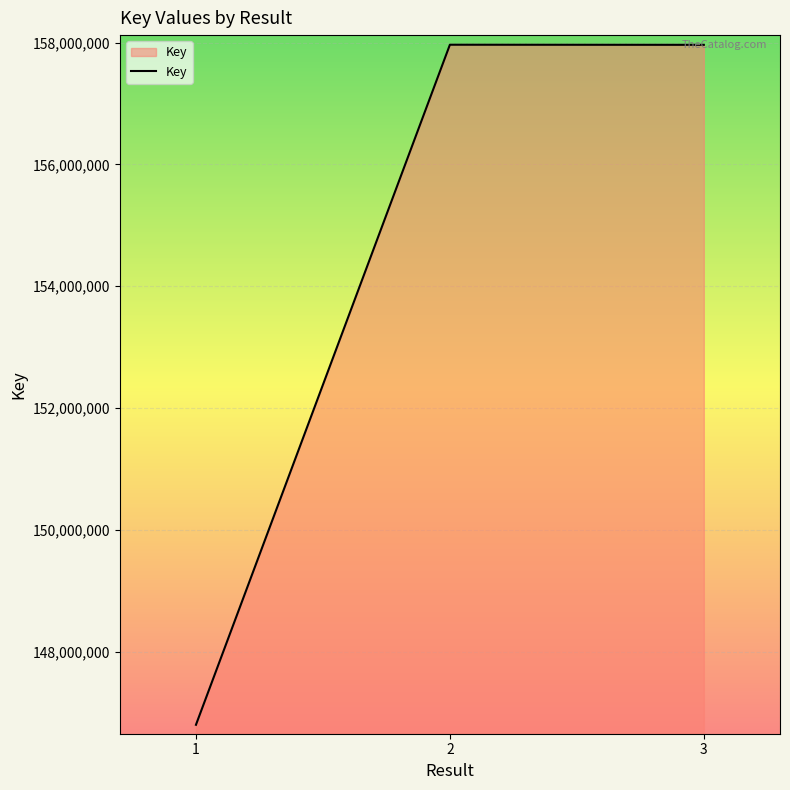

Between 1 and 2, which is larger?

2